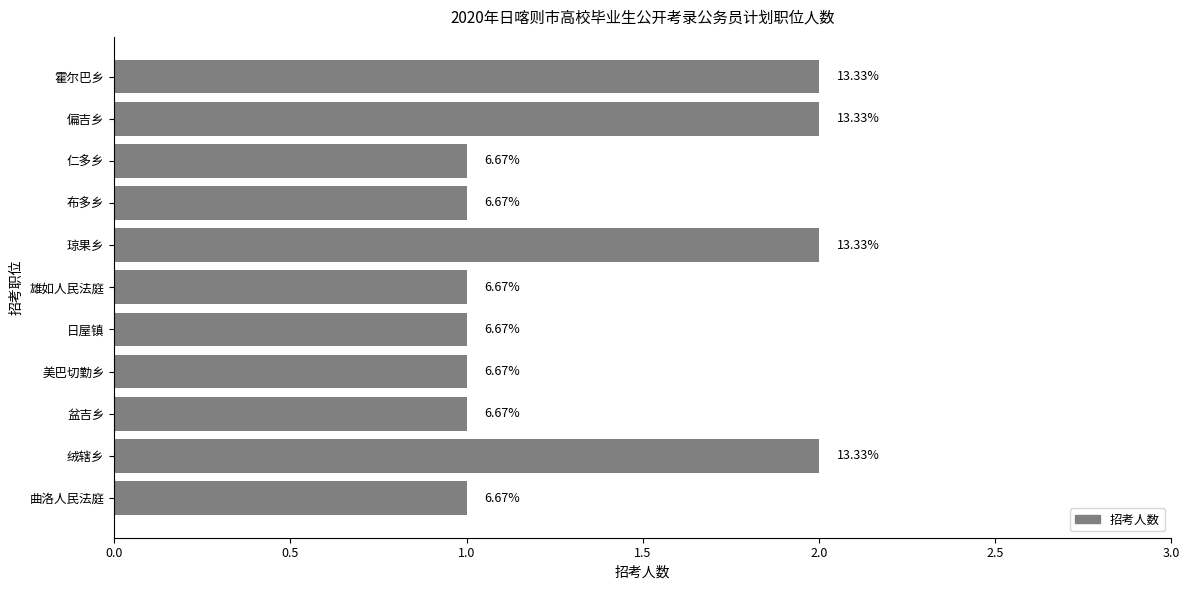

Does the chart contain any negative values?

No